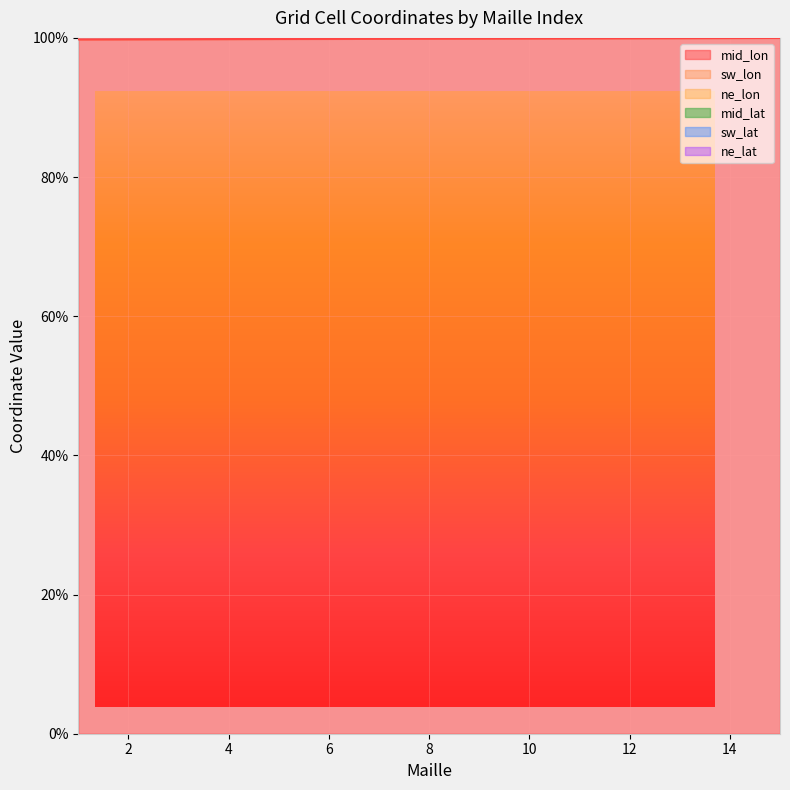

Which series has the widest spread of values?

ne_lon